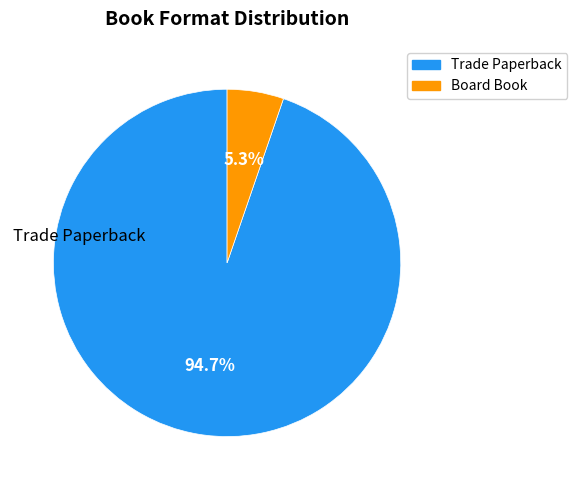

What is the smallest slice in the pie chart?

Board Book